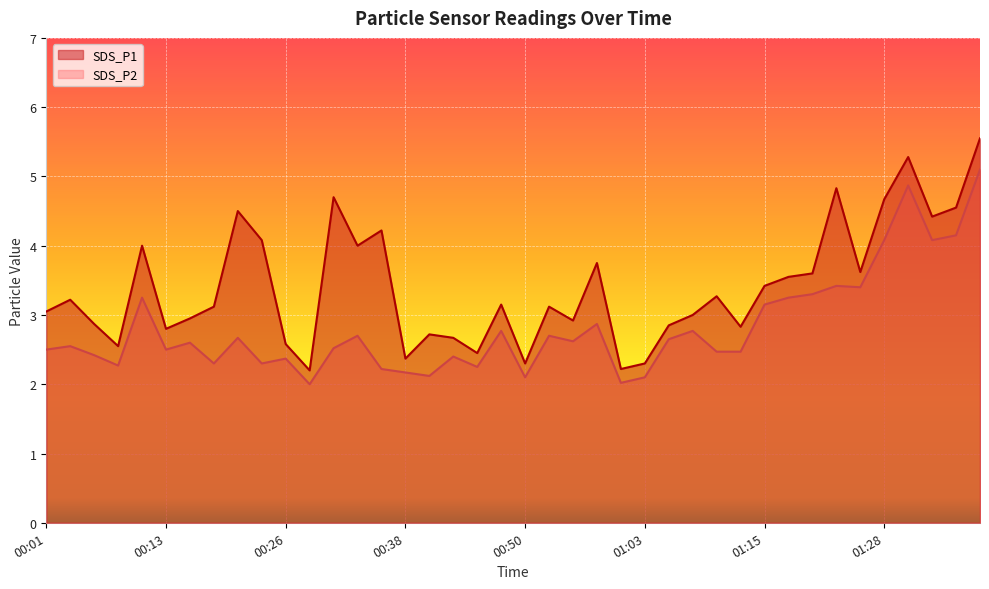

At which category does the chart reach its minimum across all series?

00:28